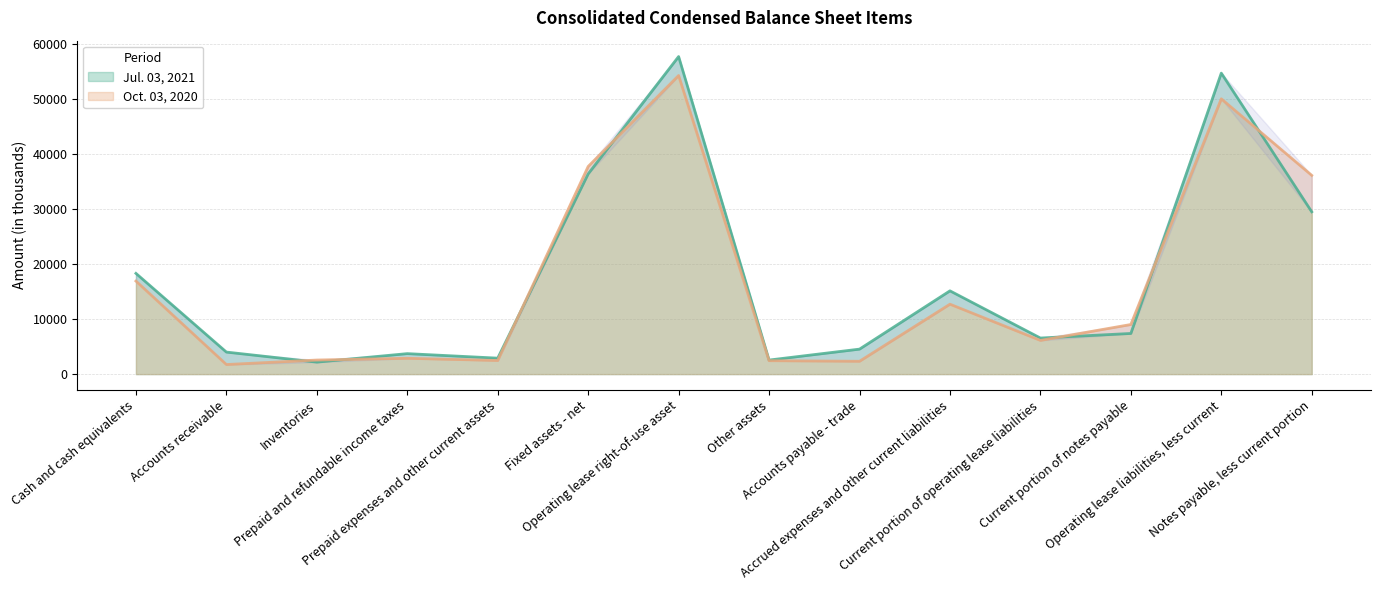

At Current portion of notes payable, list the series in order from smallest to largest.

Jul. 03, 2021, Oct. 03, 2020